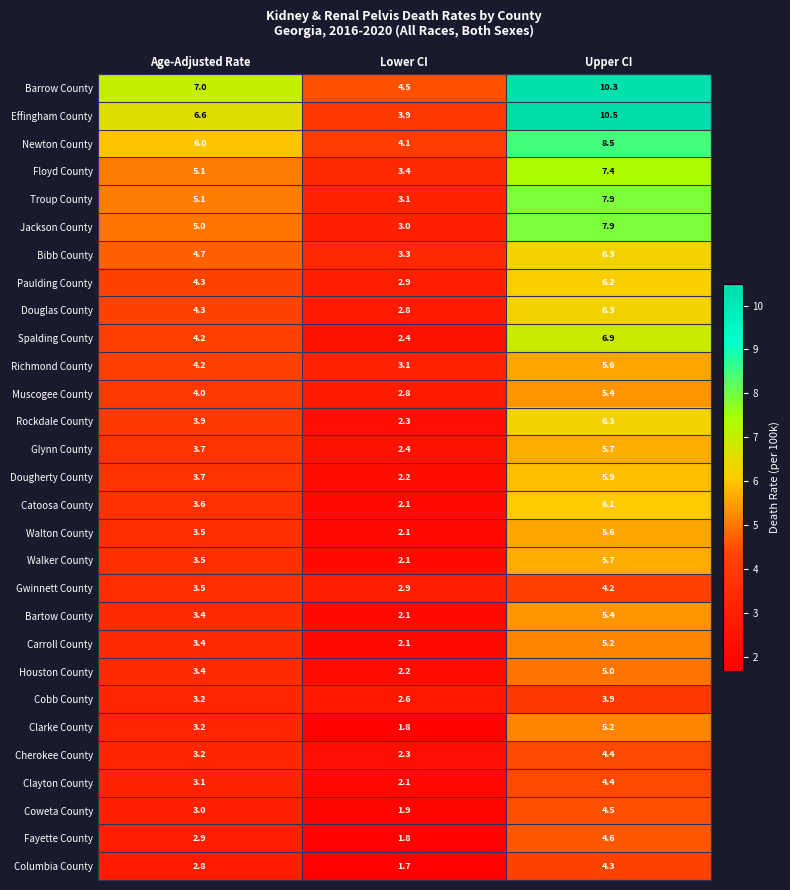

Is it true that Richmond County equals 7.0 at Age-Adjusted Rate?

False